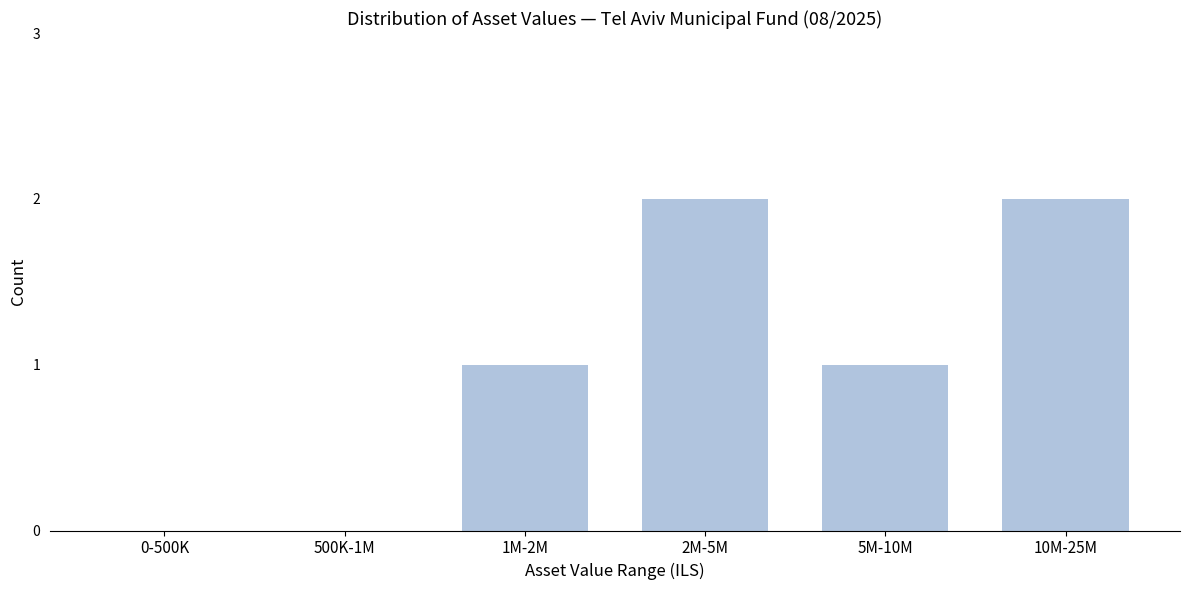

Reading left to right, what are all the values shown in this chart?

0-500K=0	500K-1M=0	1M-2M=1	2M-5M=2	5M-10M=1	10M-25M=2